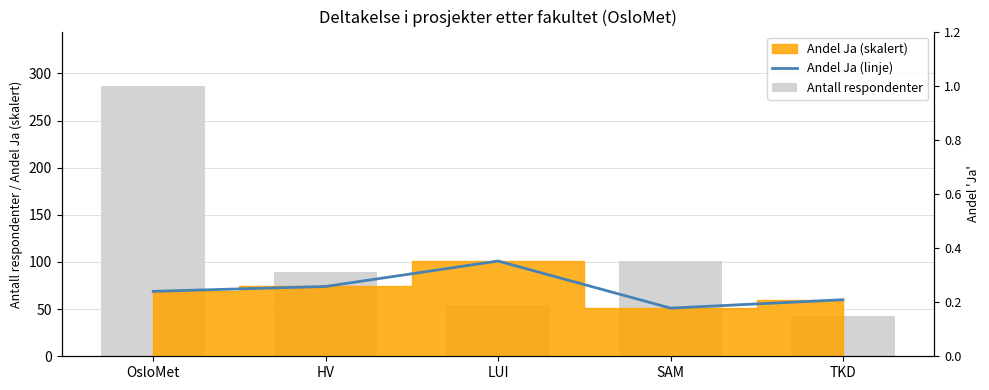

What is the label of the 5th bar from the left?

TKD